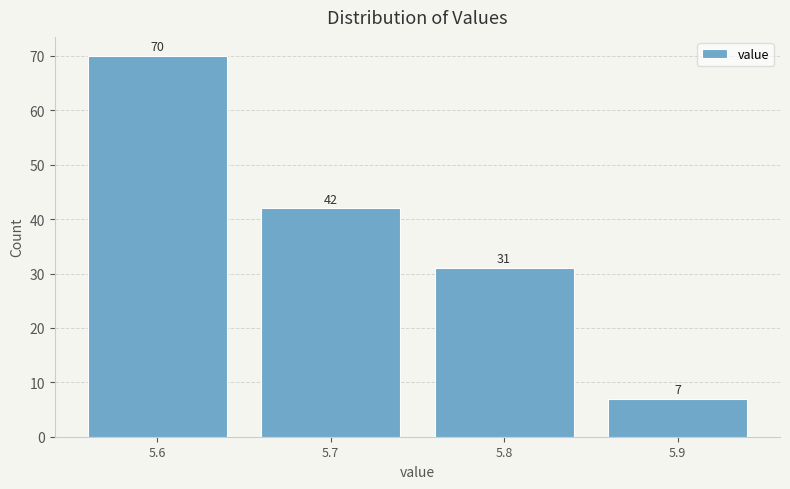

Reading left to right, list every bar in this chart as the range it spans on the x-axis followed by its height.

5.55 to 5.65: 70
5.65 to 5.75: 42
5.75 to 5.85: 31
5.85 to 5.95: 7